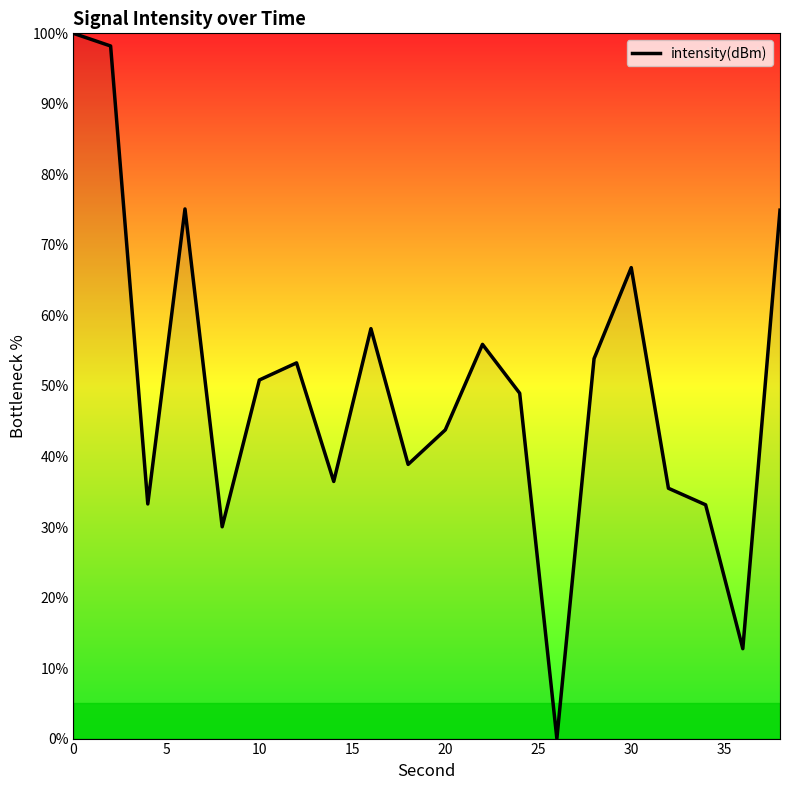

What is the difference between the maximum and minimum values?

100.0